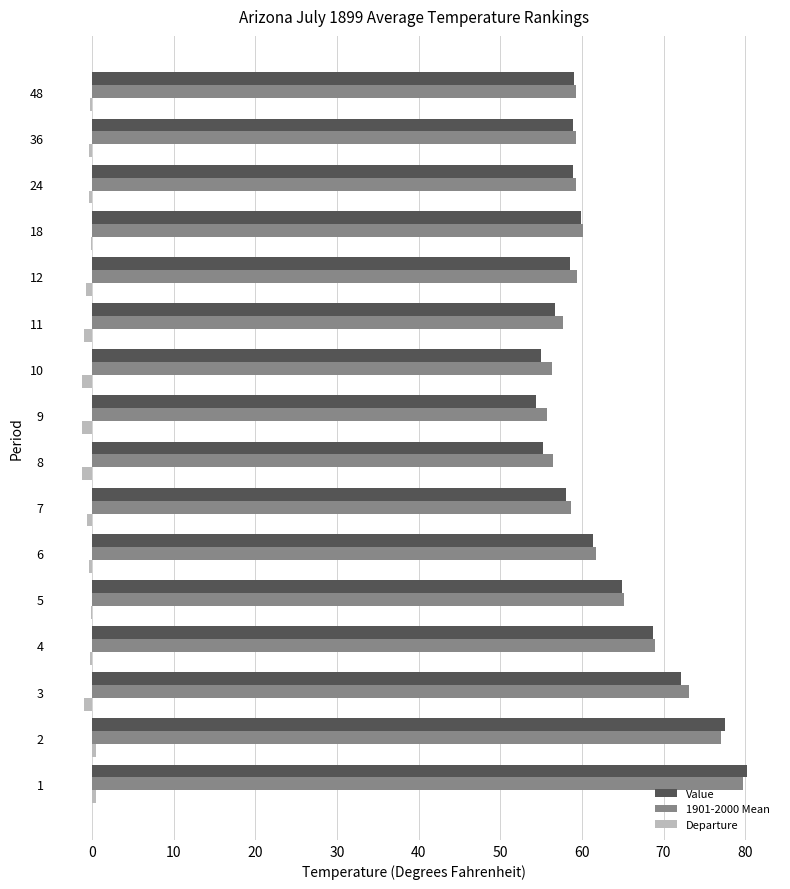

Between 2 and 10, which series saw the biggest shift?

Value